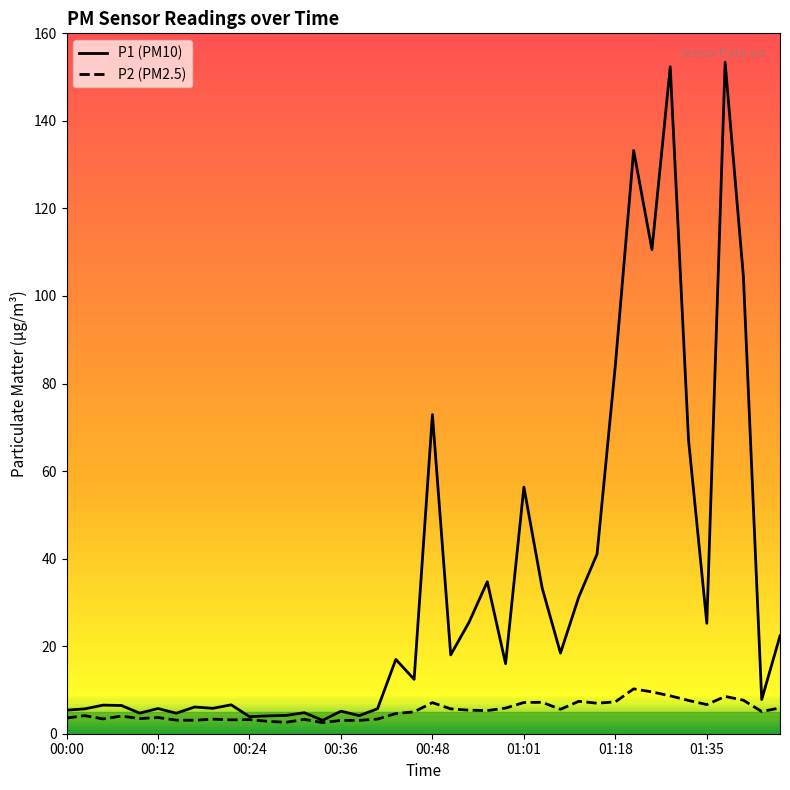

What is the greatest value displayed?

153.4